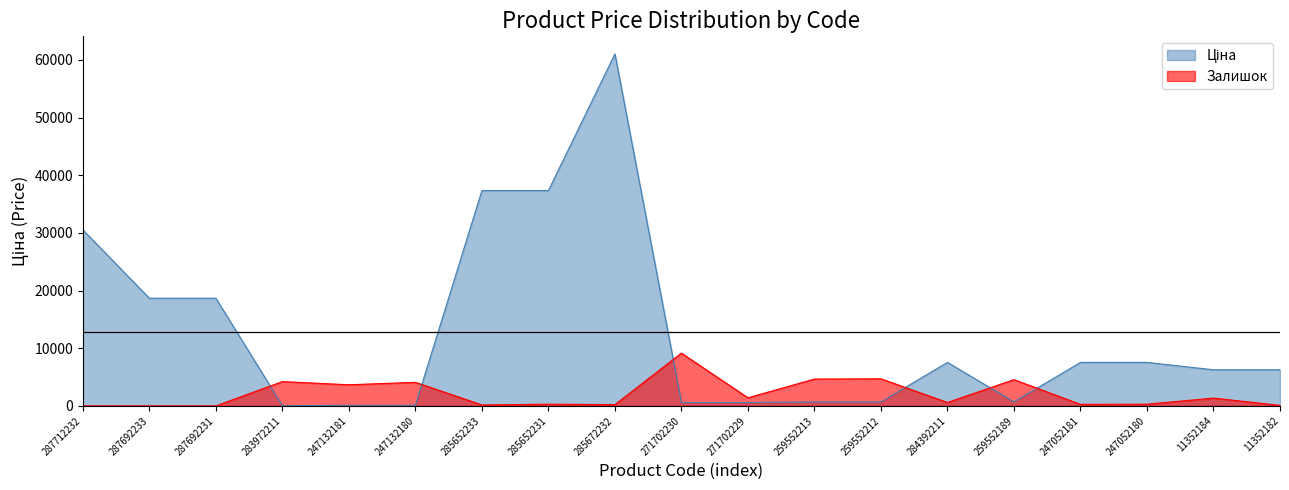

Does the chart display data point markers on the line(s)?

No